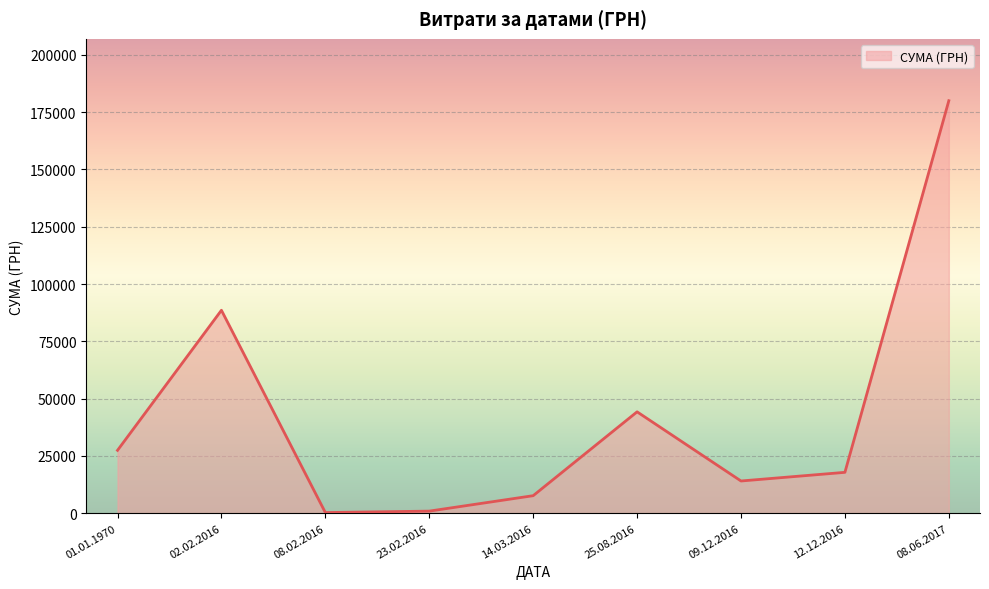

Does the chart display data point markers on the line(s)?

No